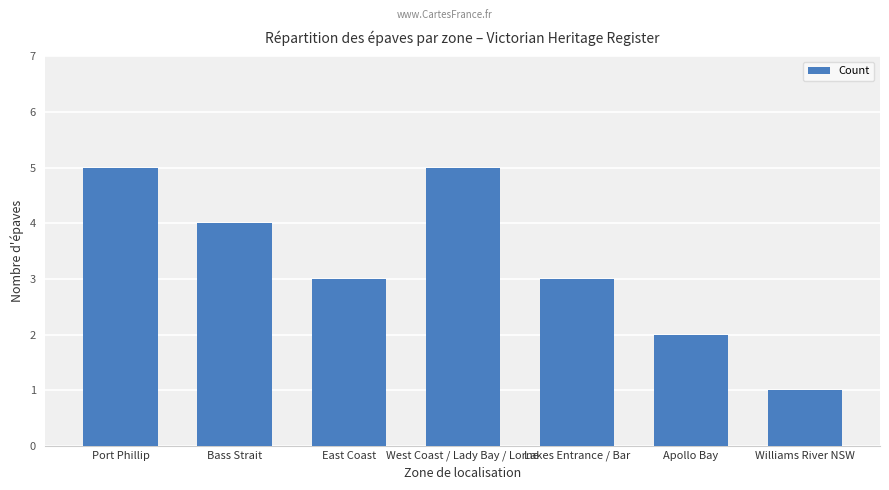

What is the label of the 5th bar from the left?

Lakes Entrance / Bar